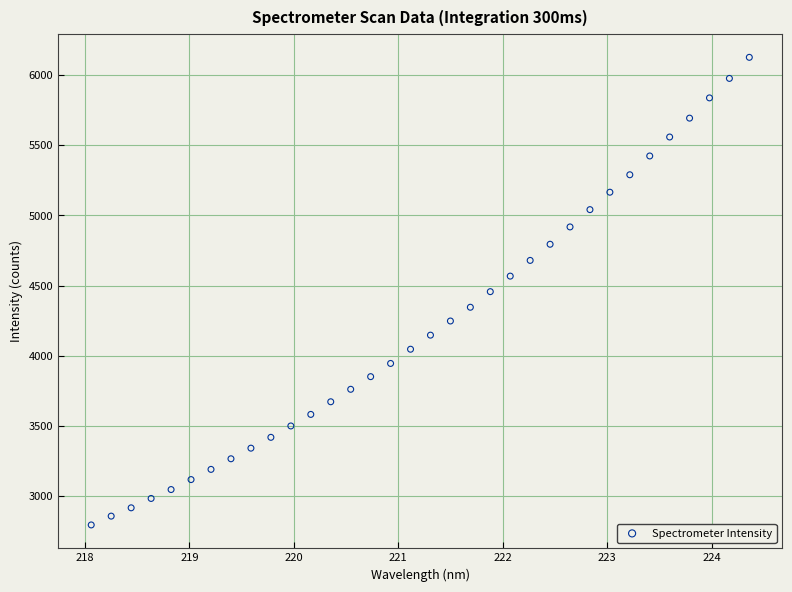

What is the range of X values (max minus min)?

6.3